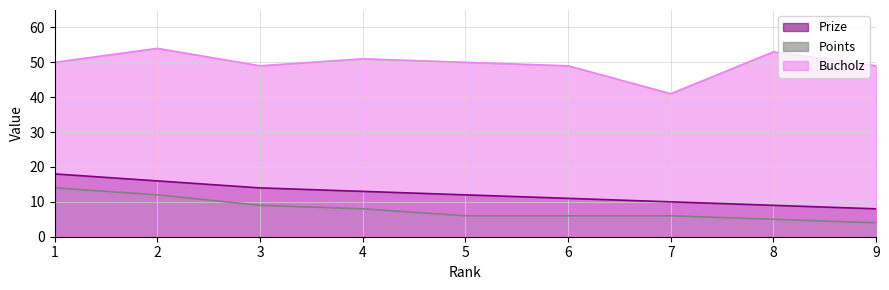

What is the value of the Bucholz point at the 3rd from the left?

49